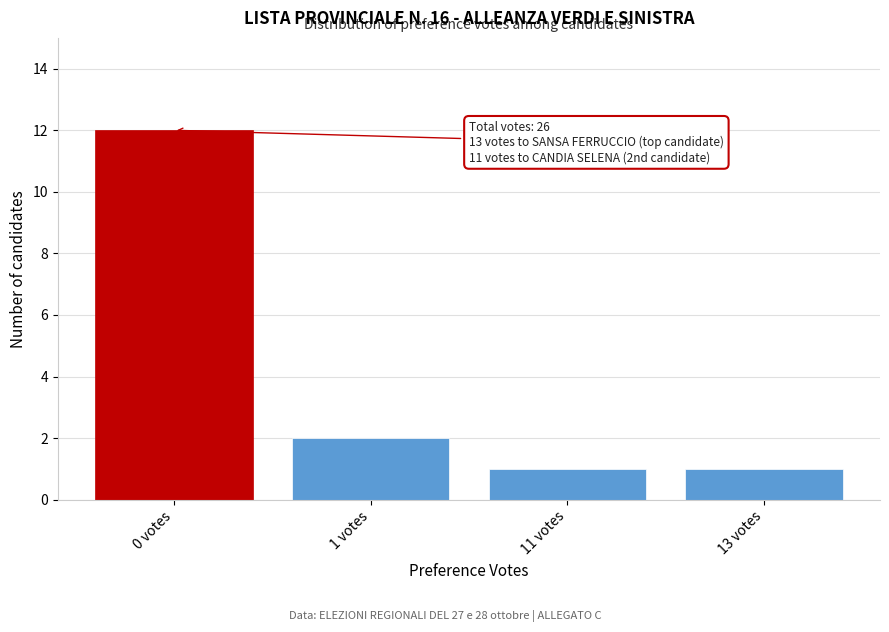

Reading left to right, transcribe all the data shown in this chart.

12	2	1	1